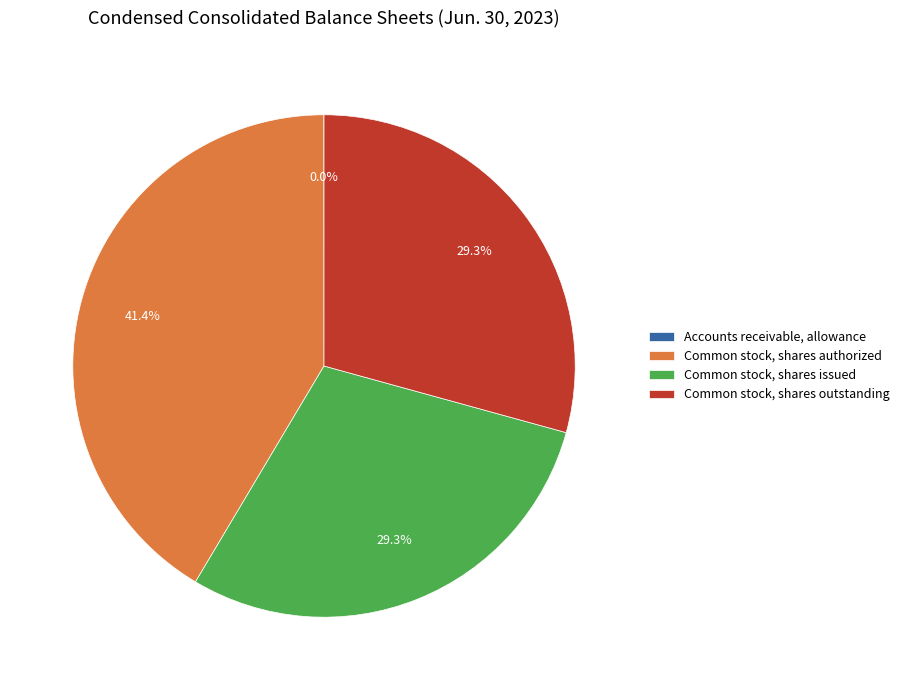

How much of the chart is everything except Common stock, shares outstanding?

70.7%